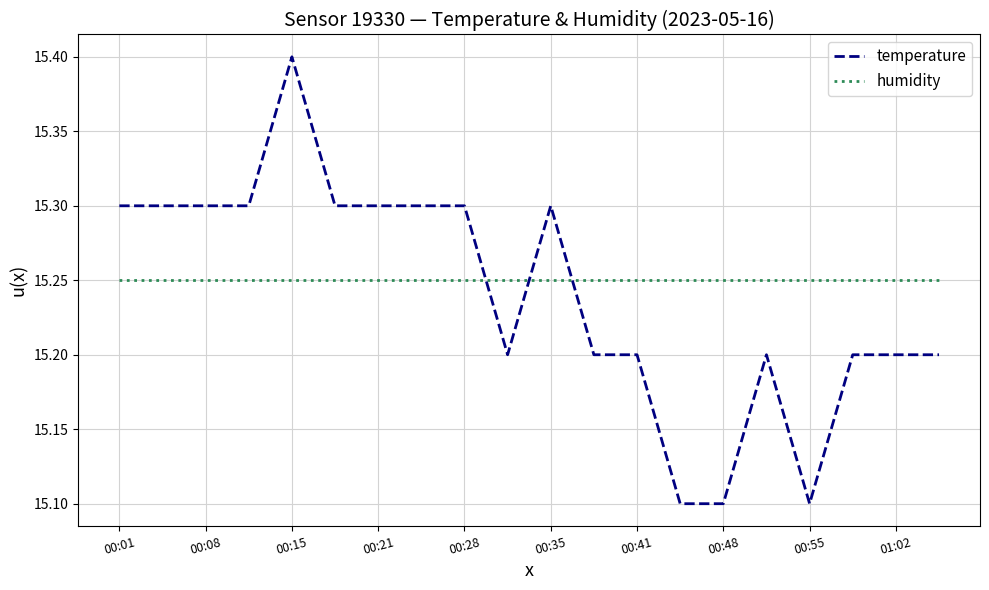

How many times do temperature and humidity cross each other?

3